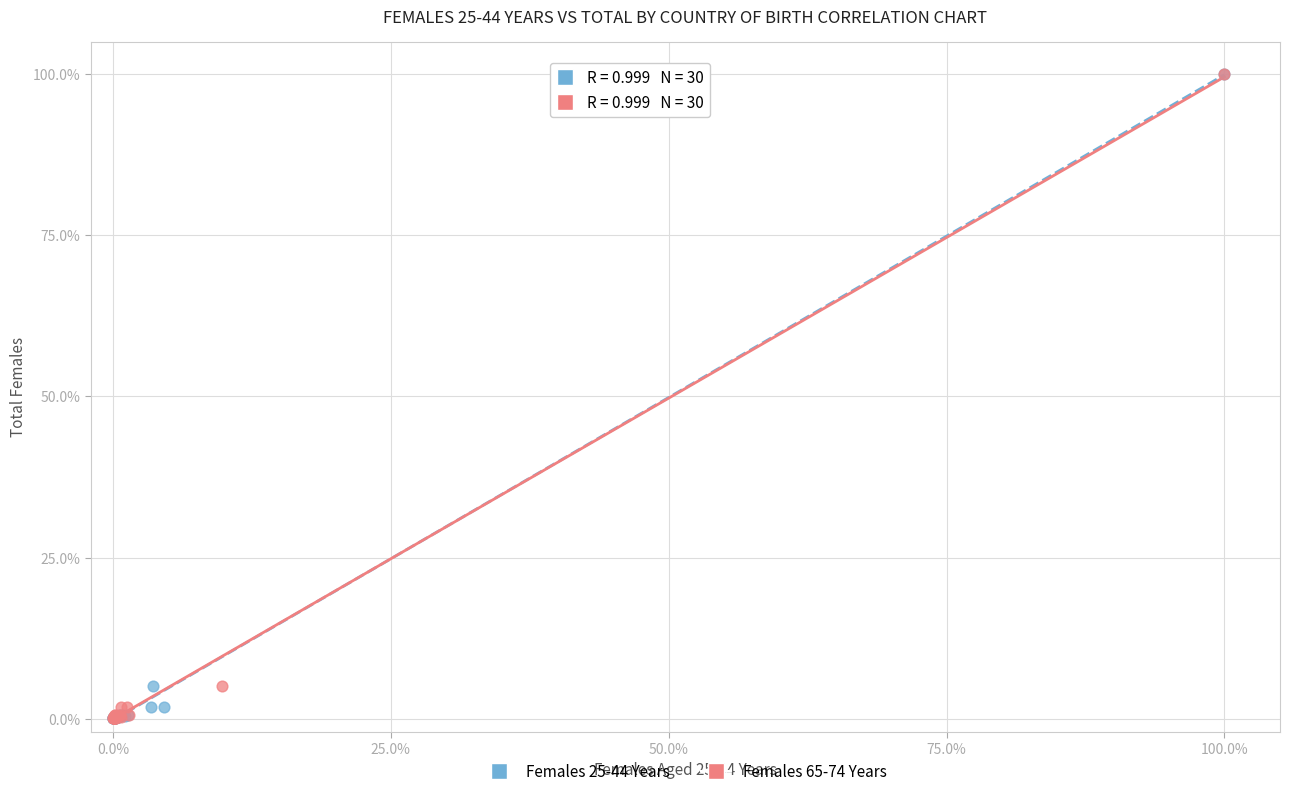

What are all the series names shown in the legend?

Females 25-44 Years, Females 65-74 Years